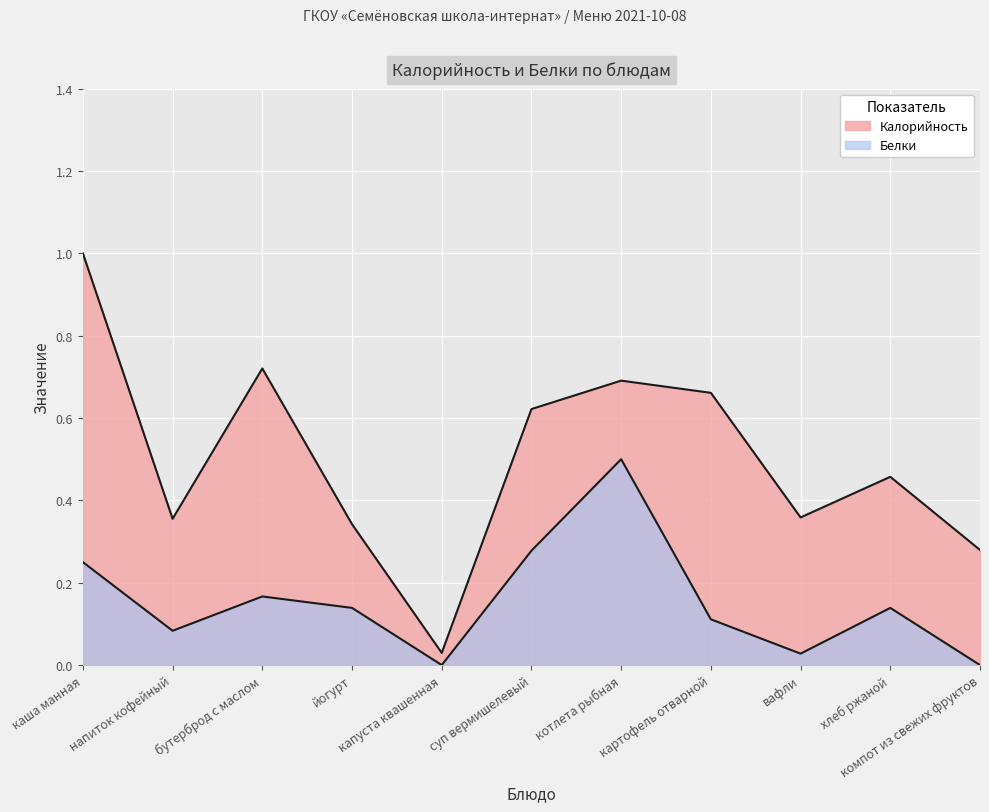

What is the greatest value displayed?

1.0